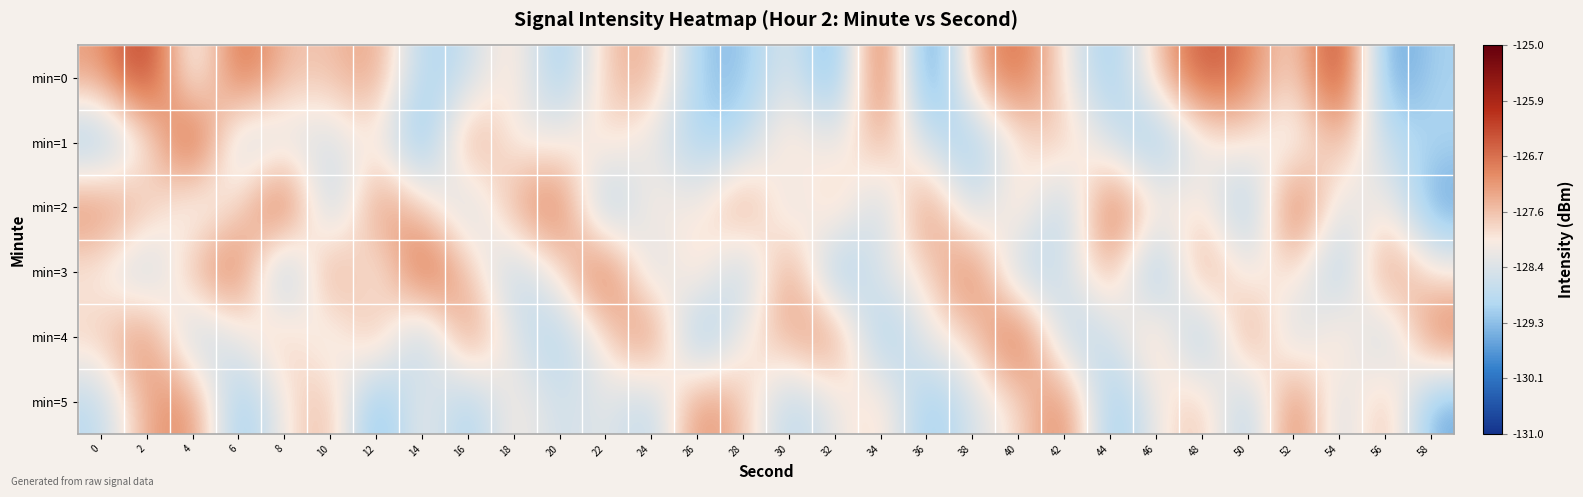

Between 28 and 56, which is larger?

28